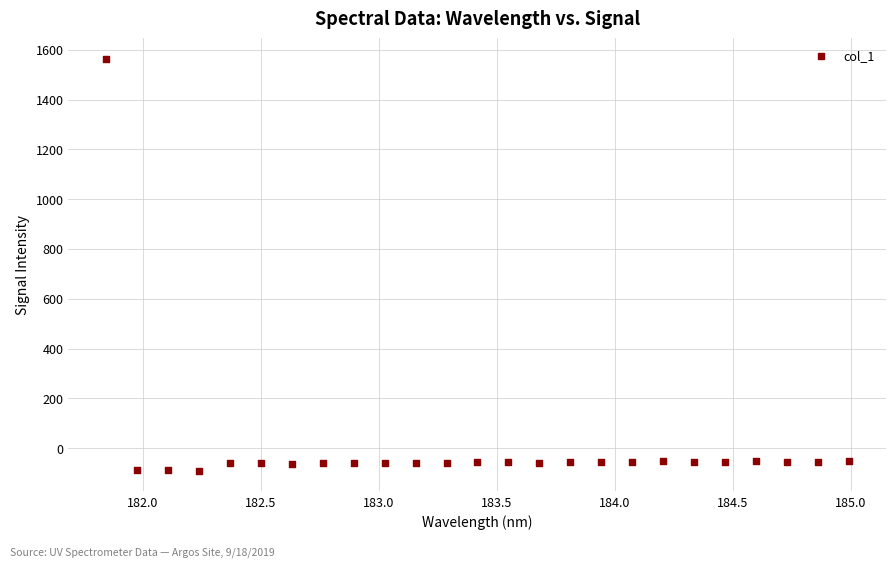

What is the range of Y values (max minus min)?

1654.3